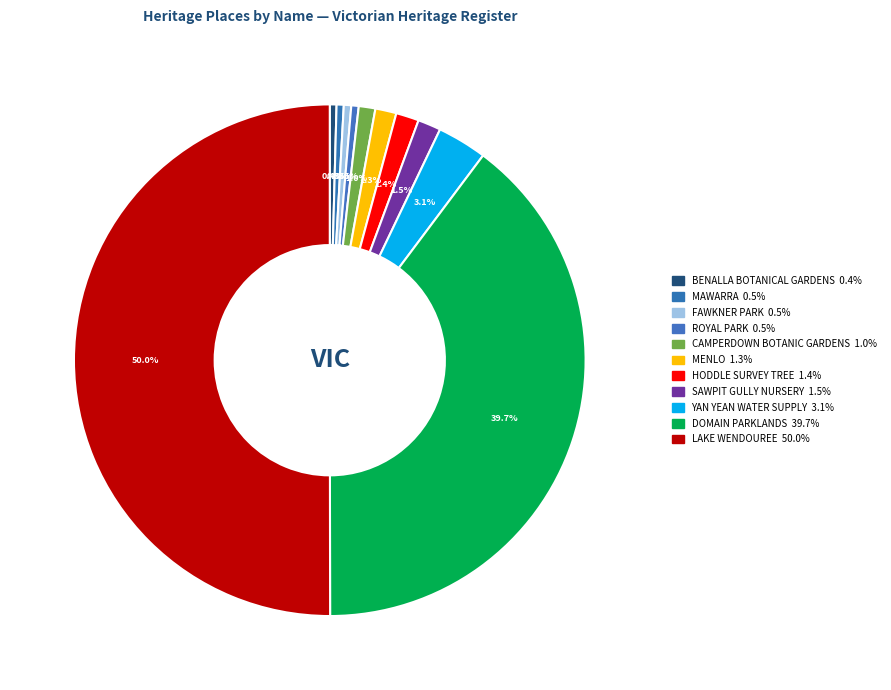

Which category accounts for the majority?

LAKE WENDOUREE